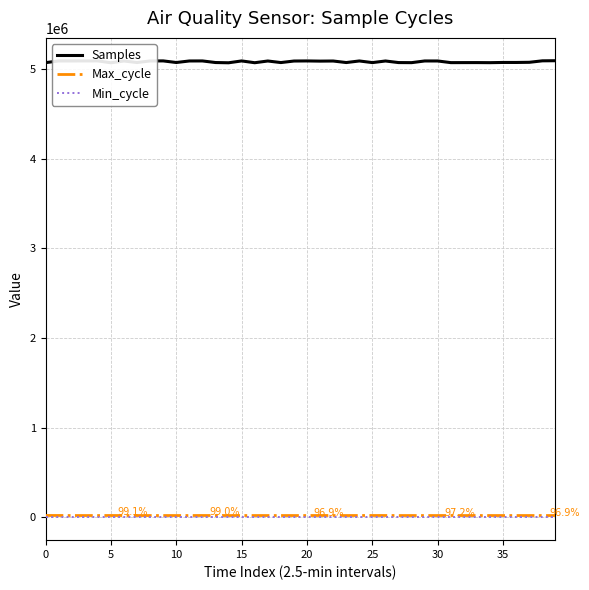

True or false: Min_cycle and Samples cross at least once.

False